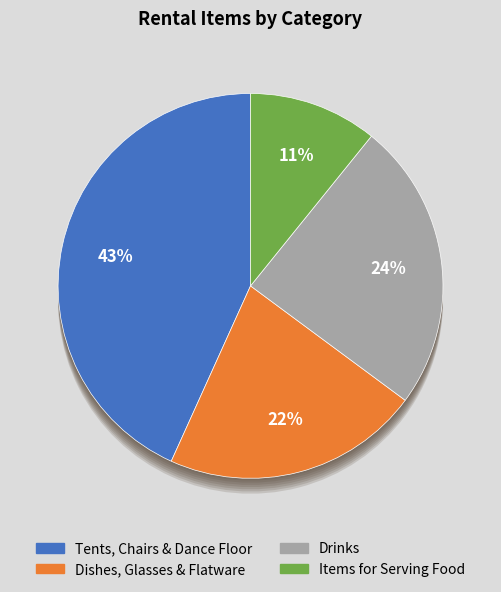

What portion of the pie excludes Tents, Chairs & Dance Floor?

56.8%